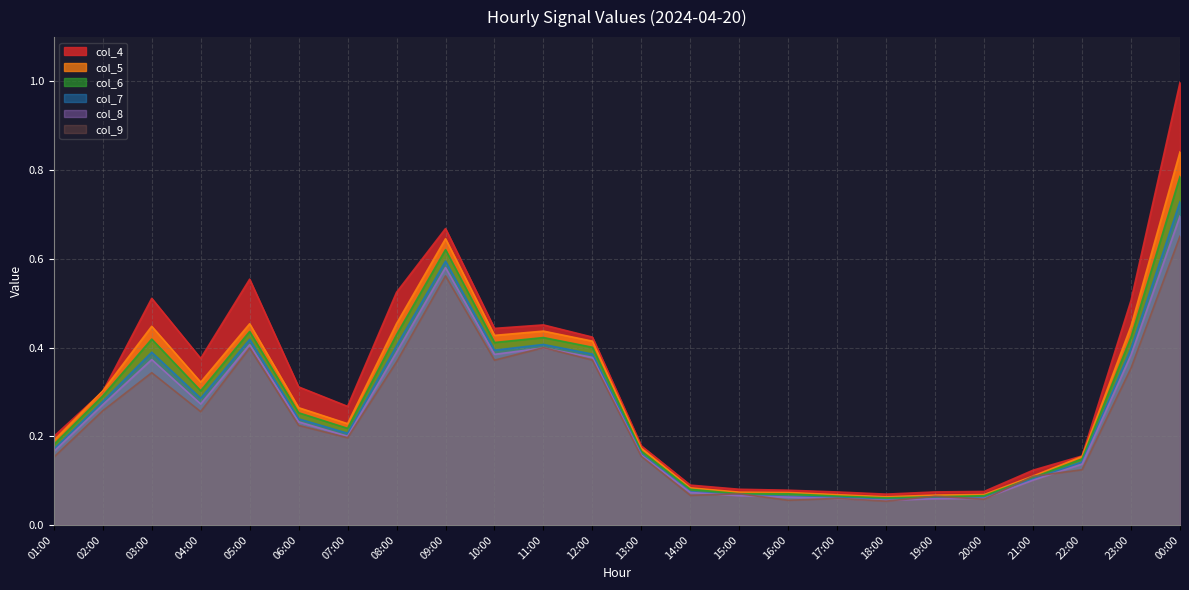

In col_4, how many points are lower than both neighbors (excluding endpoints)?

4